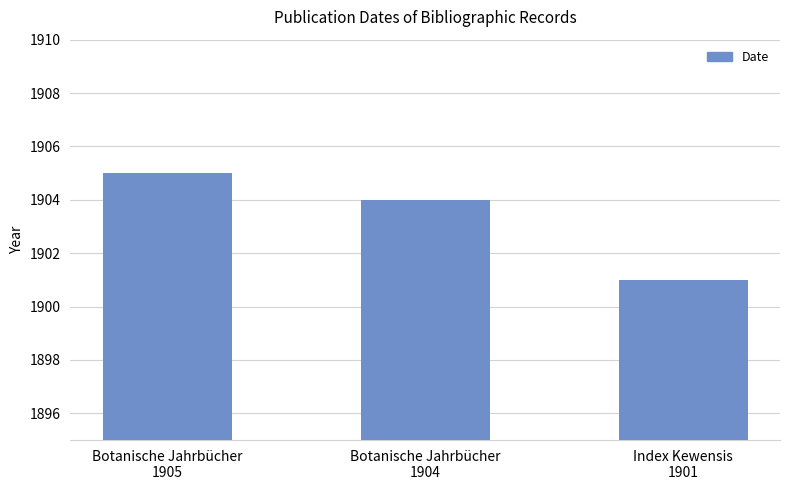

What is the change in value from Botanische Jahrbücher
1905 to Index Kewensis
1901?

-4